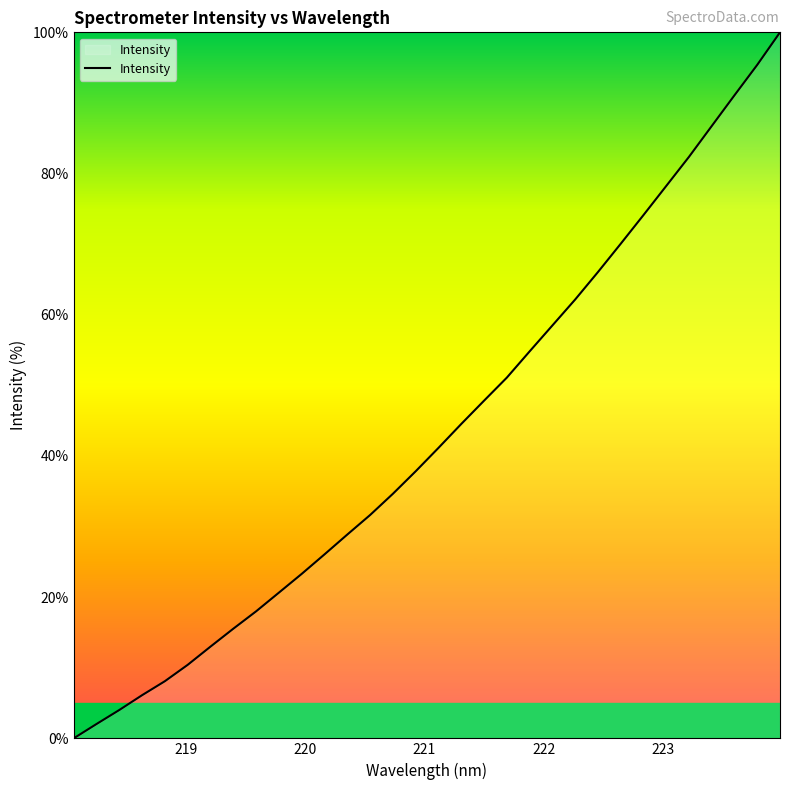

What is the maximum value shown in the chart?

100.0